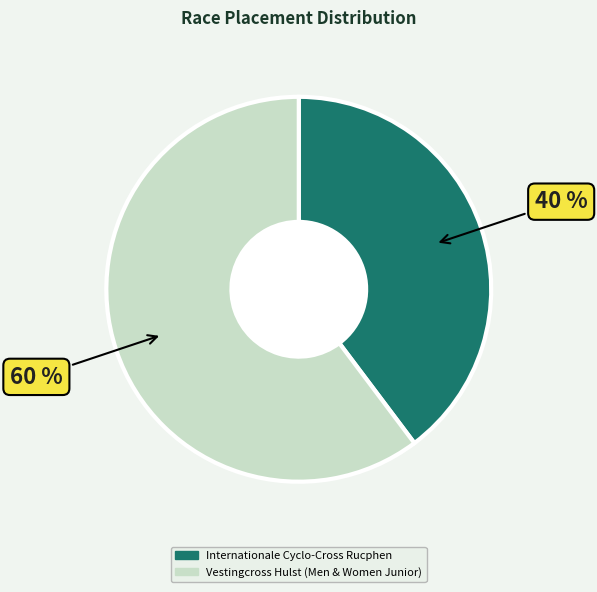

What is the ratio of the value at Vestingcross Hulst (Men & Women Junior) to the value at Internationale Cyclo-Cross Rucphen?

1.5